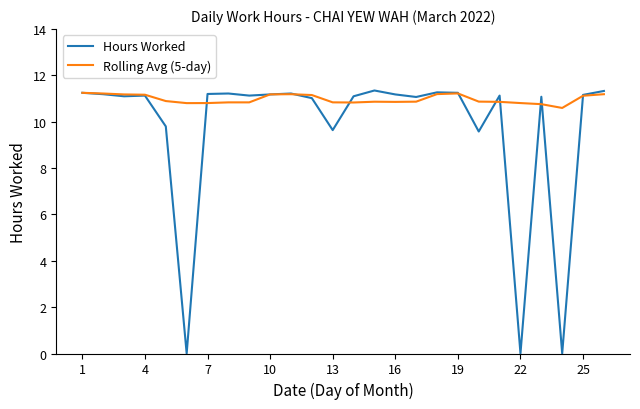

Which series has the largest total across all categories?

Rolling Avg (5-day)